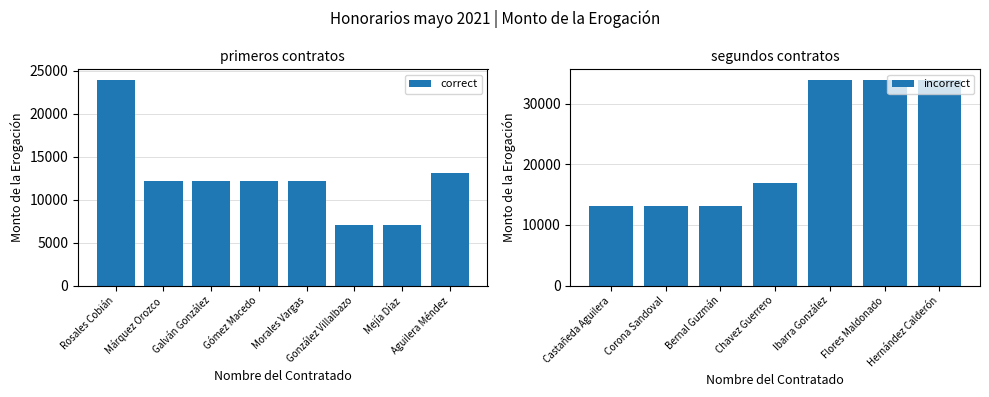

At which label is the value closest to 20526?

Rosales Cobián